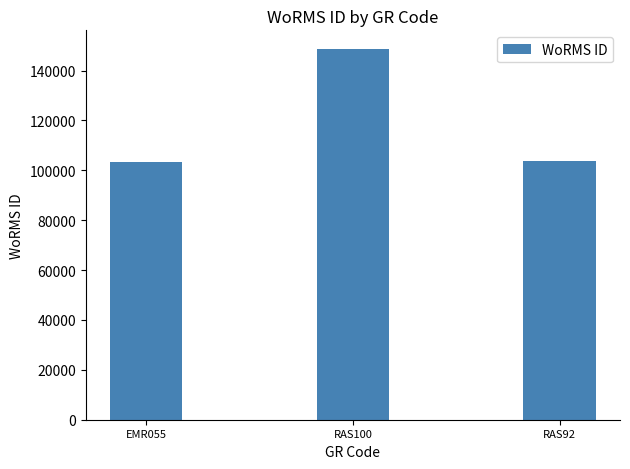

What is the label of the 2nd bar from the left?

RAS100